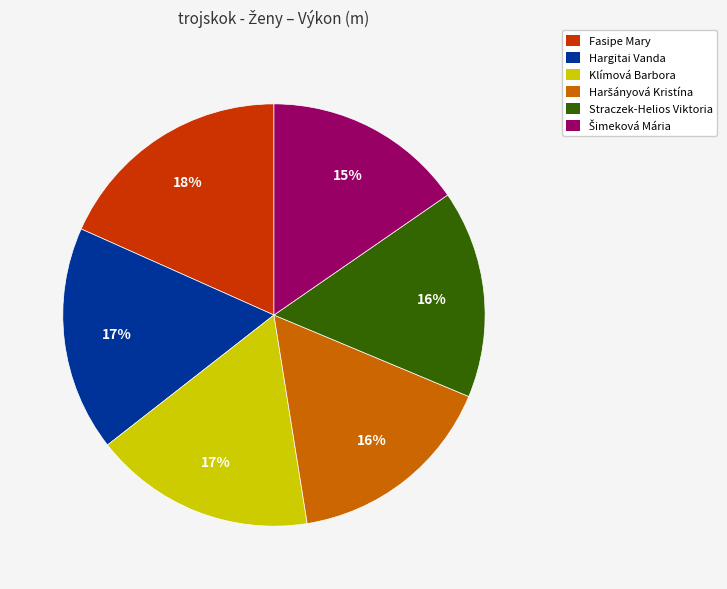

To the nearest percent, what is the average slice percentage?

17%